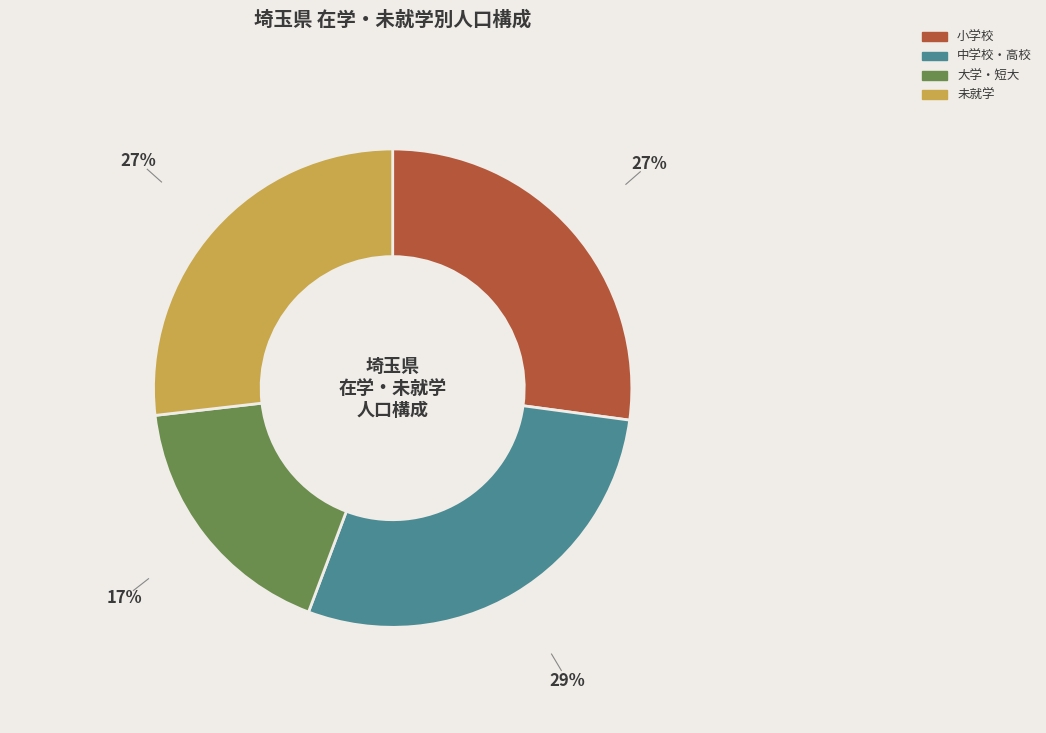

Is there a majority slice in this chart?

No